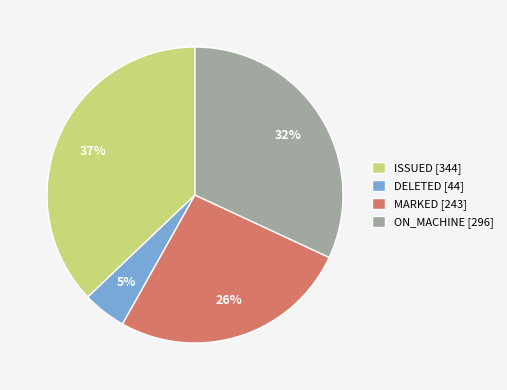

Is there a majority slice in this chart?

No